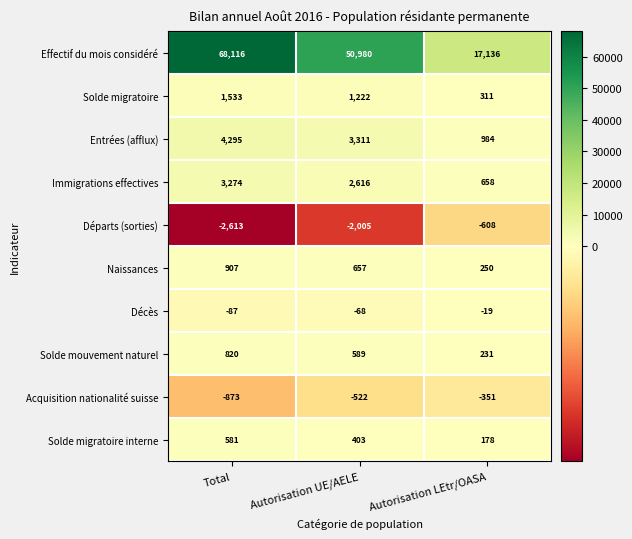

Which label corresponds to the smallest value in the chart?

Total